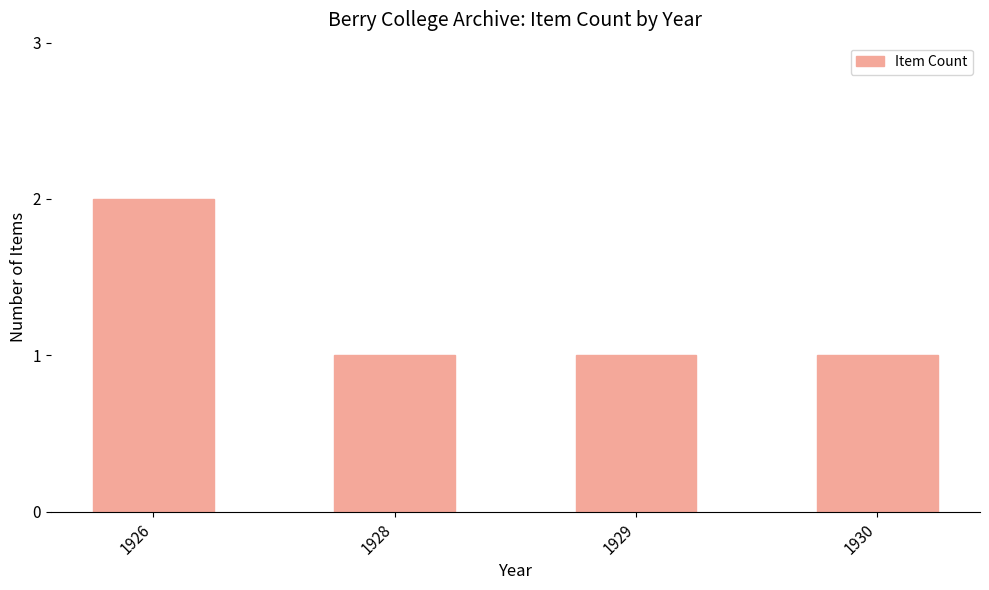

What is the change in value from 1926 to 1928?

-1